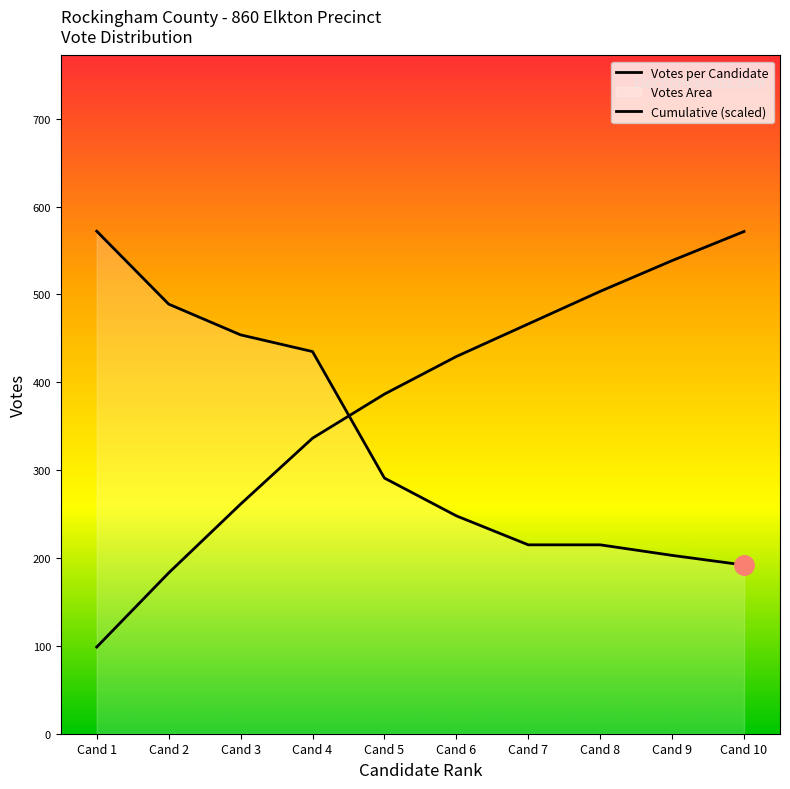

What is the value of the Cumulative (scaled) point at the 4th from the left?

336.4